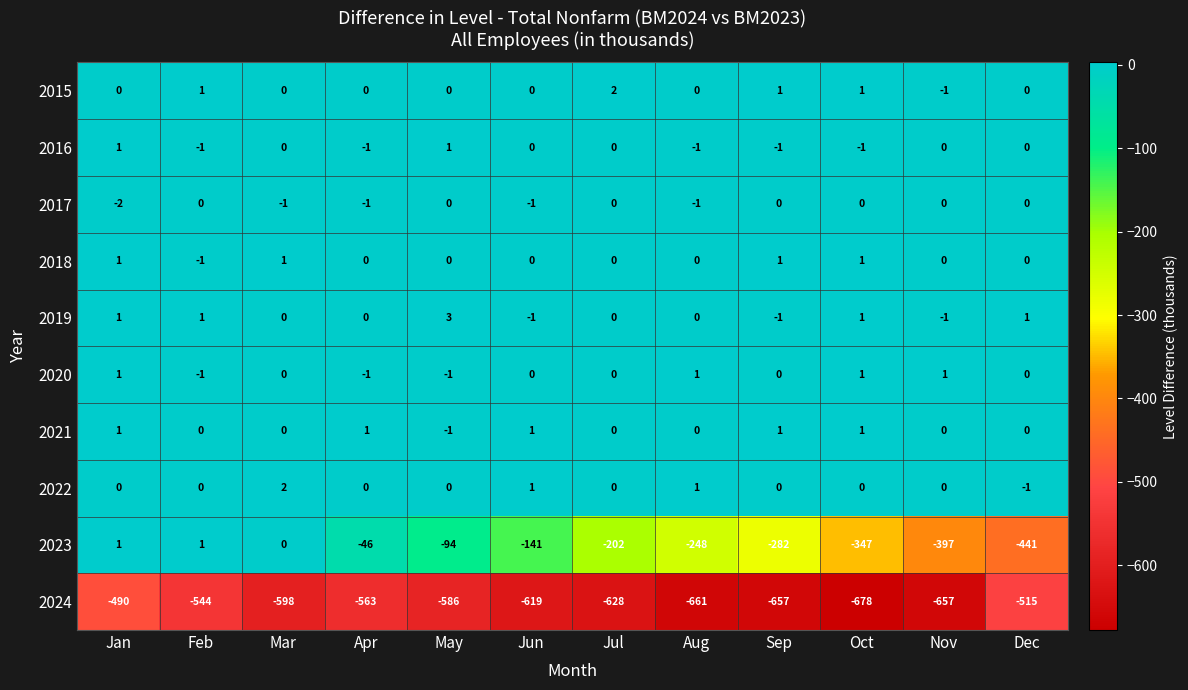

What is the difference between the 2023 values at Jan and May?

95